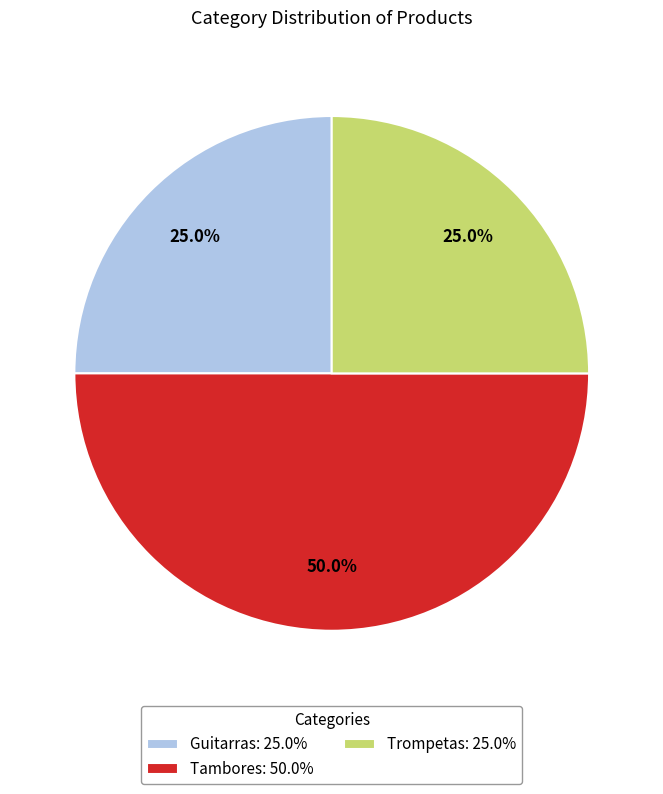

Does Trompetas: 25.0% represent more than half of the total?

No